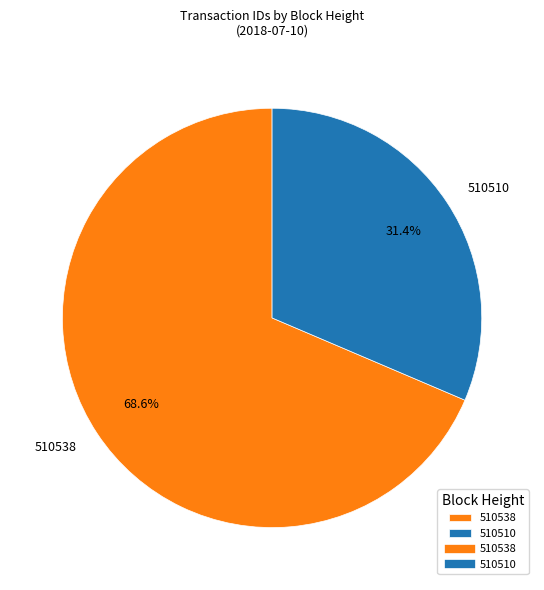

What is the largest slice in the pie chart?

510538